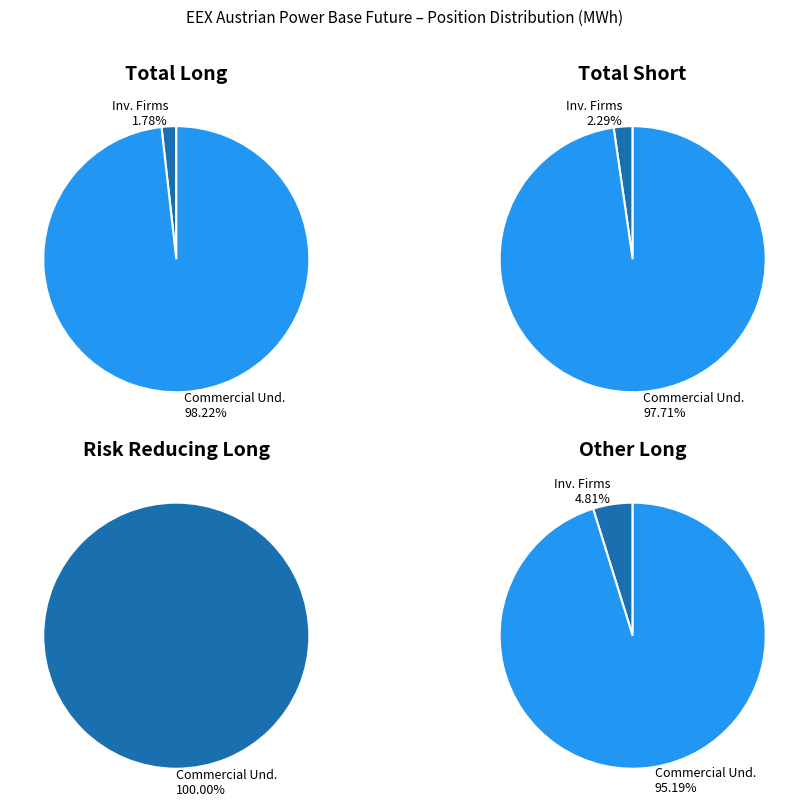

True or false: Operators with compliance obligations accounts for 15% of the total.

False